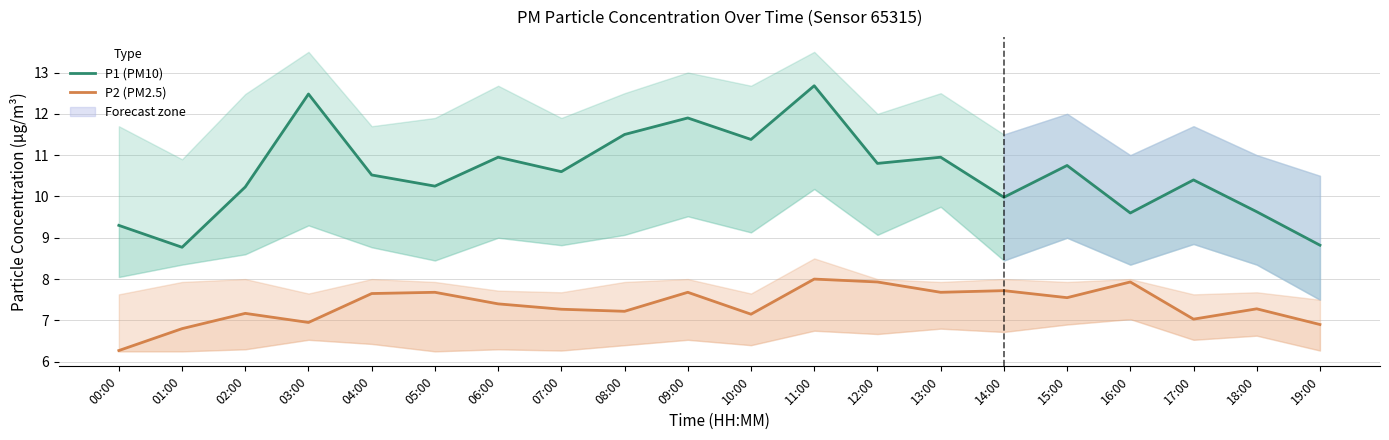

What is the difference between the maximum and second lowest values in the P2 (PM2.5) series?

1.2